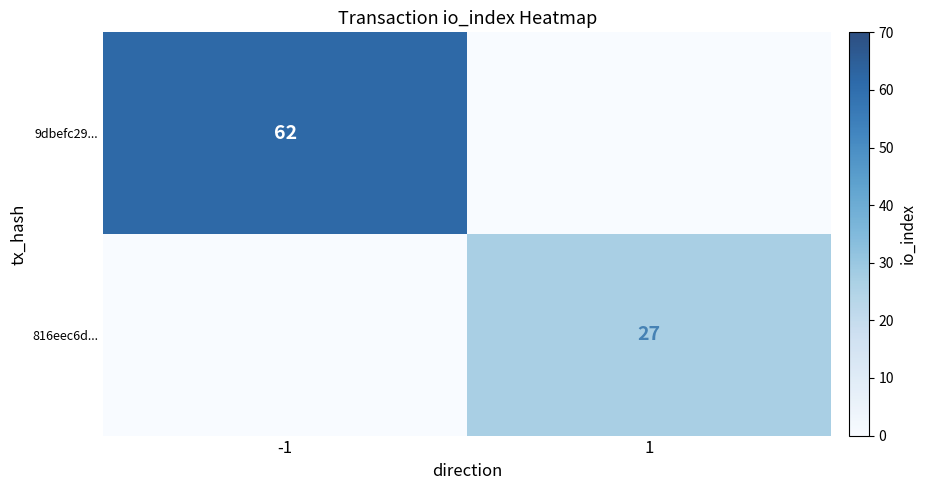

The 9dbefc29... series shows 25 at -1. True or false?

False